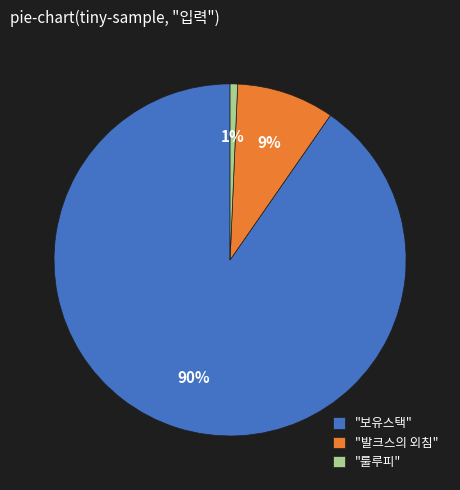

To the nearest percent, what percentage of the pie is "발크스의 외침"?

9%